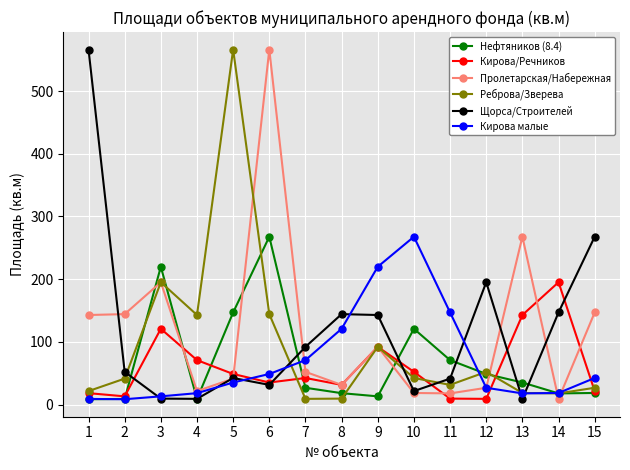

Where is the first local minimum for Реброва/Зверева?

4